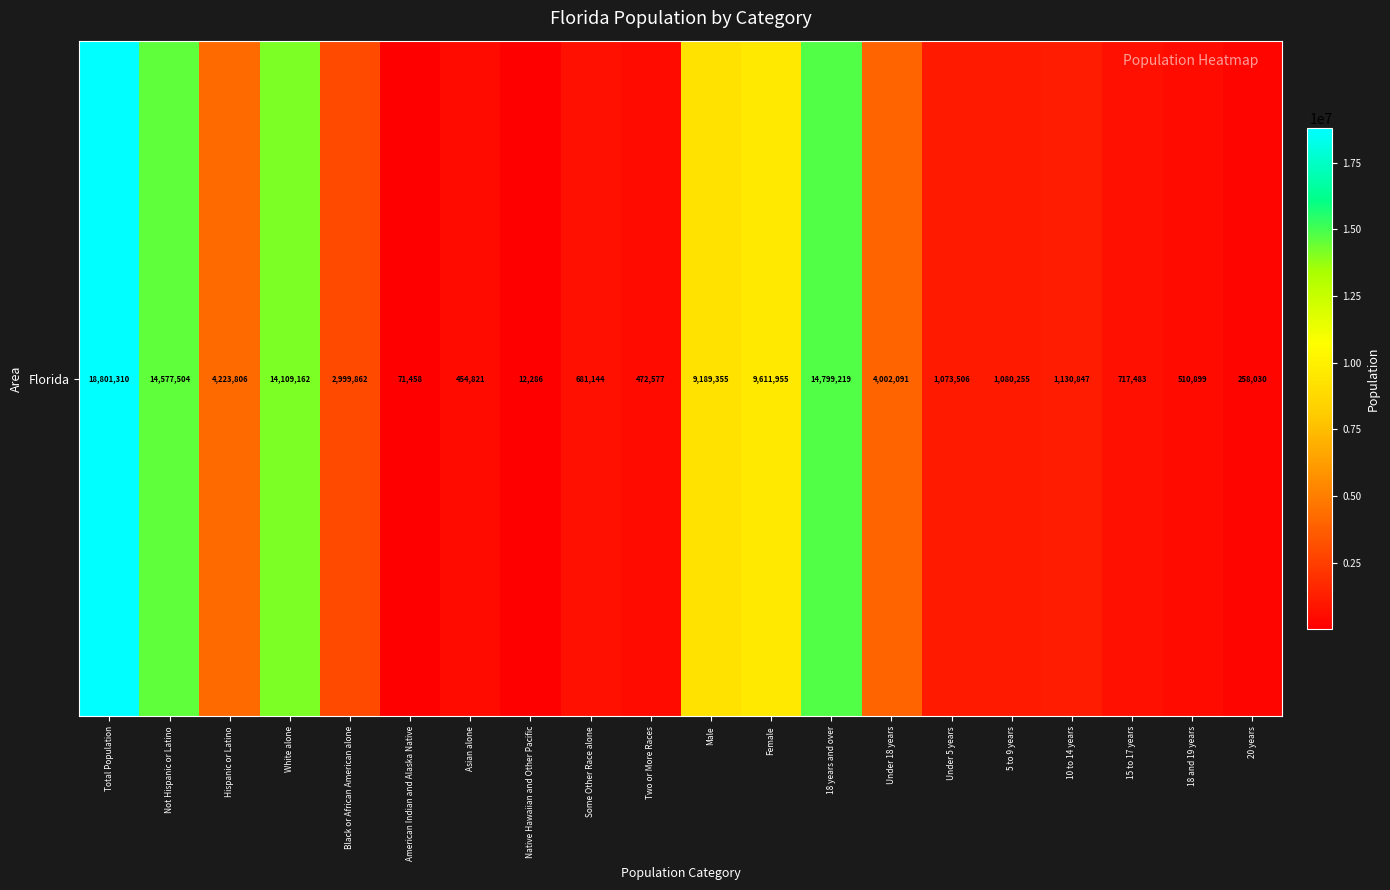

Reading left to right, list all the values displayed in this chart.

18801310	14577504	4223806	14109162	2999862	71458	454821	12286	681144	472577	9189355	9611955	14799219	4002091	1073506	1080255	1130847	717483	510899	258030